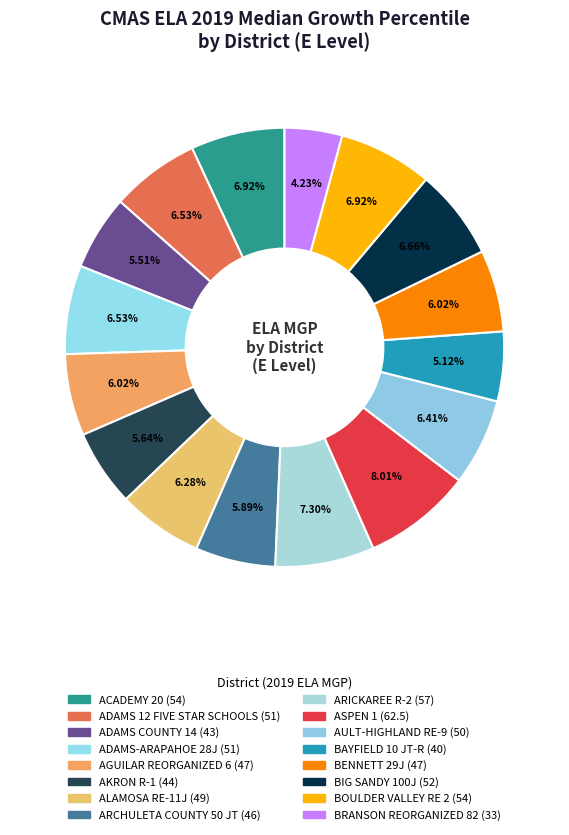

How many segments does this pie chart have?

16